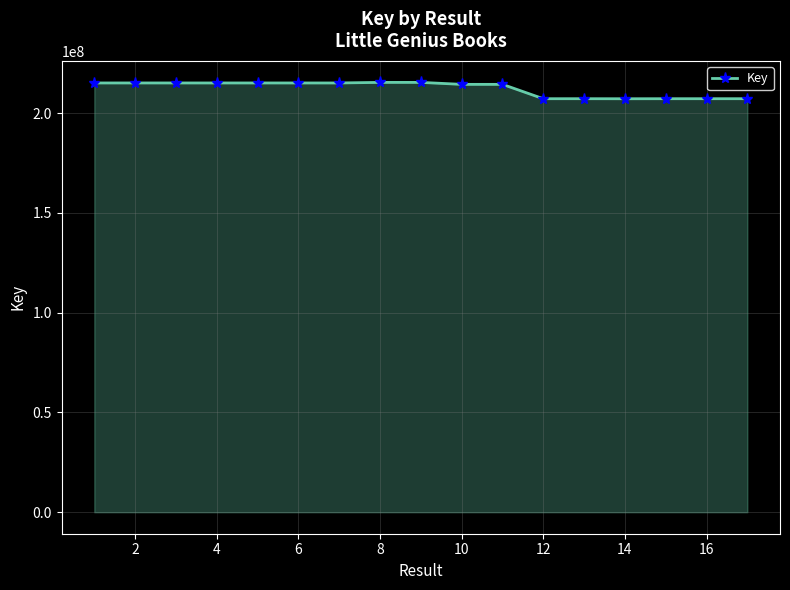

What is the sum of all values?

3609972364